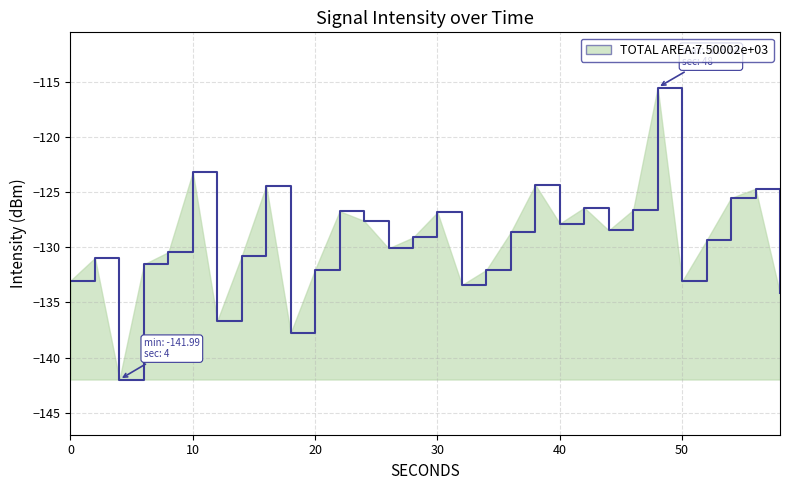

What is the maximum value shown in the chart?

-115.5